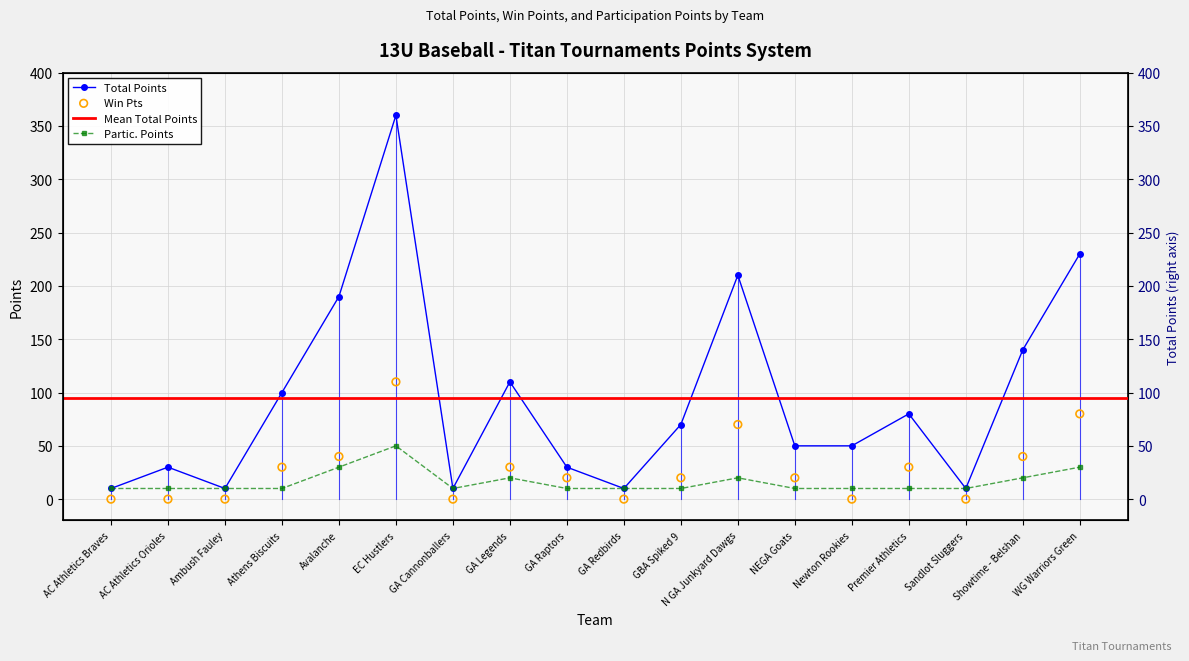

Is the value of Partic. at GA Cannonballers greater than the value of Win Pts at GA Raptors?

No